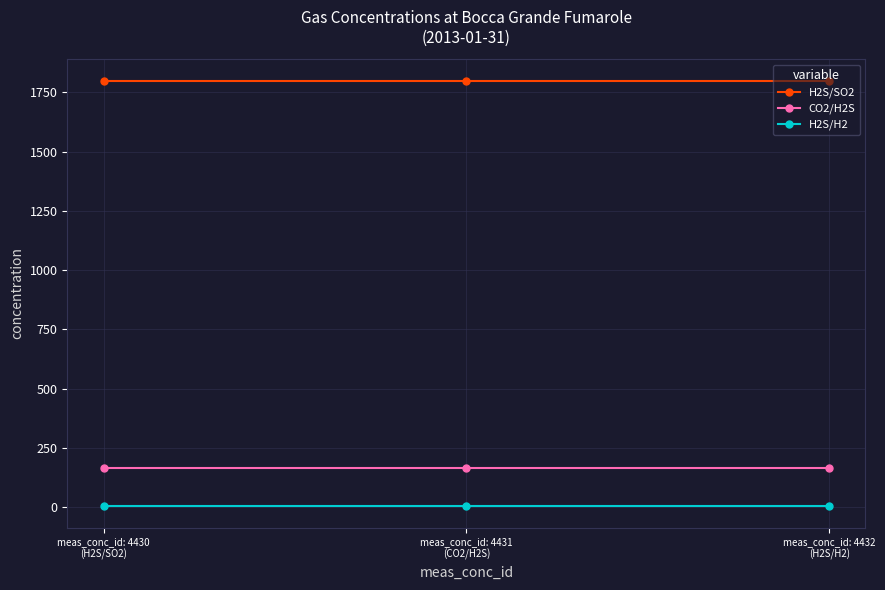

Does the chart display data point markers on the line(s)?

Yes